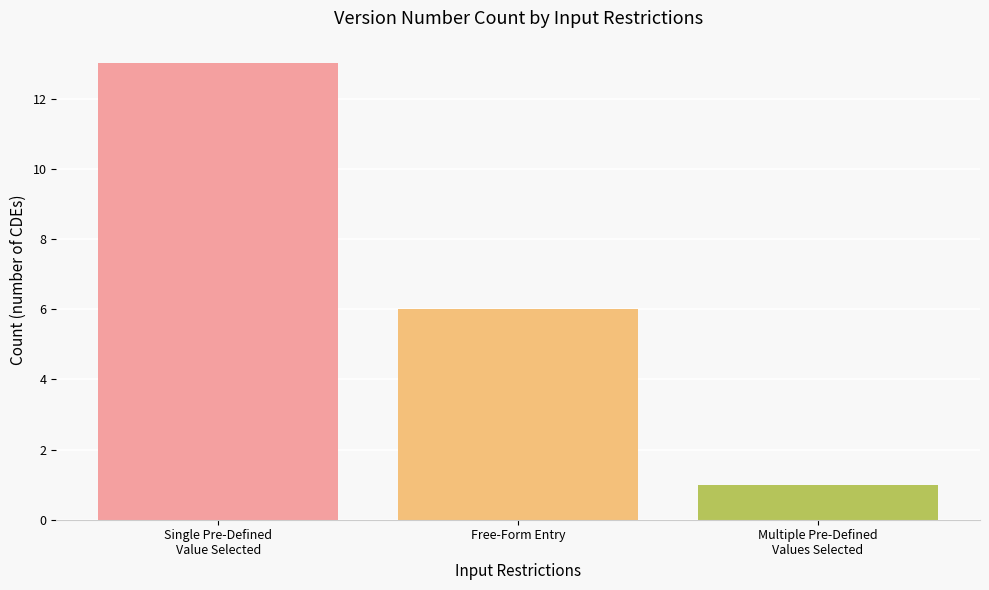

List the labels in order of value, largest first.

Single Pre-Defined
Value Selected, Free-Form Entry, Multiple Pre-Defined
Values Selected